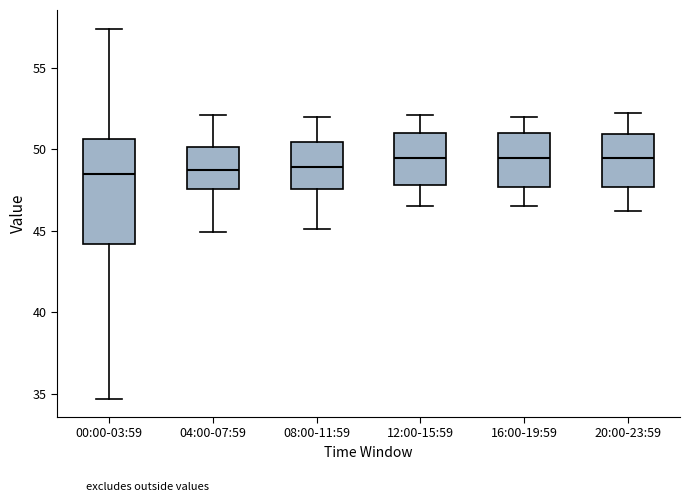

Where is the upper edge of the box for 00:00-03:59 on the y-axis? The values are not printed on the chart, so give them approximately, as read against the axis.

50.5